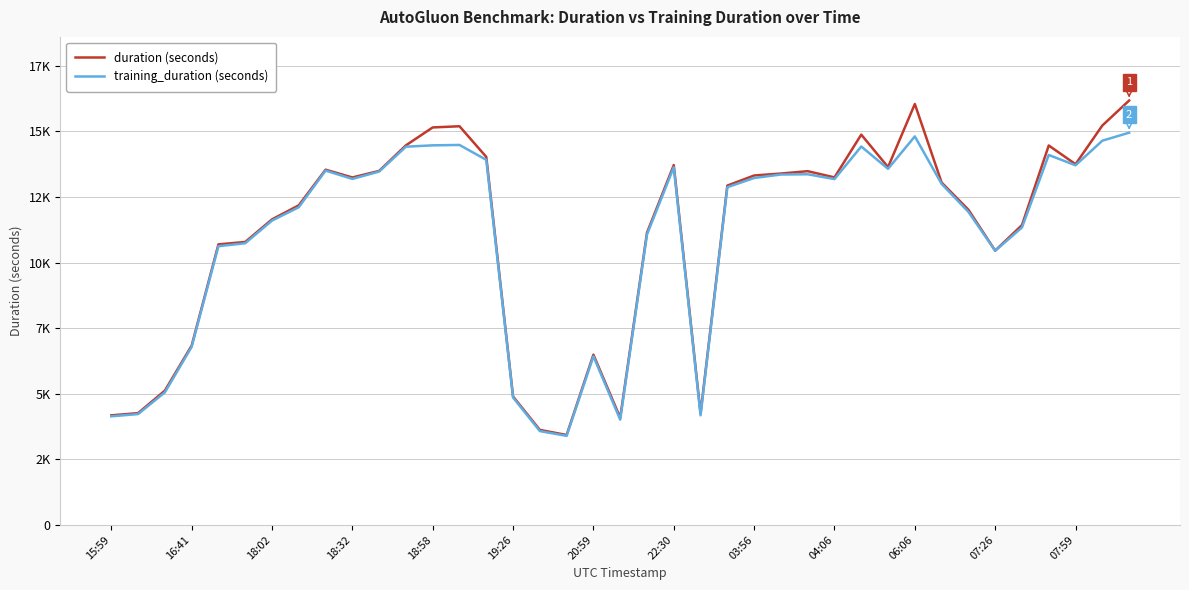

What is the maximum value for duration (seconds)?

16176.9